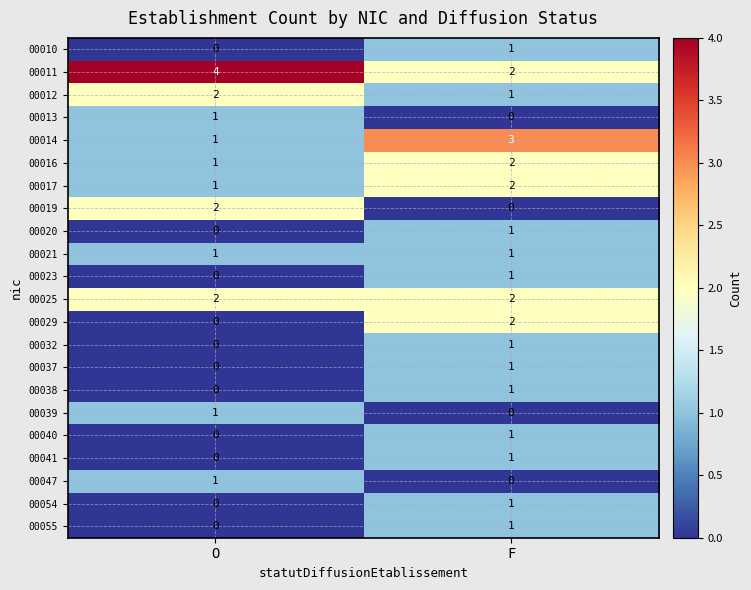

True or false: 00040 has a value of 0 at O.

True